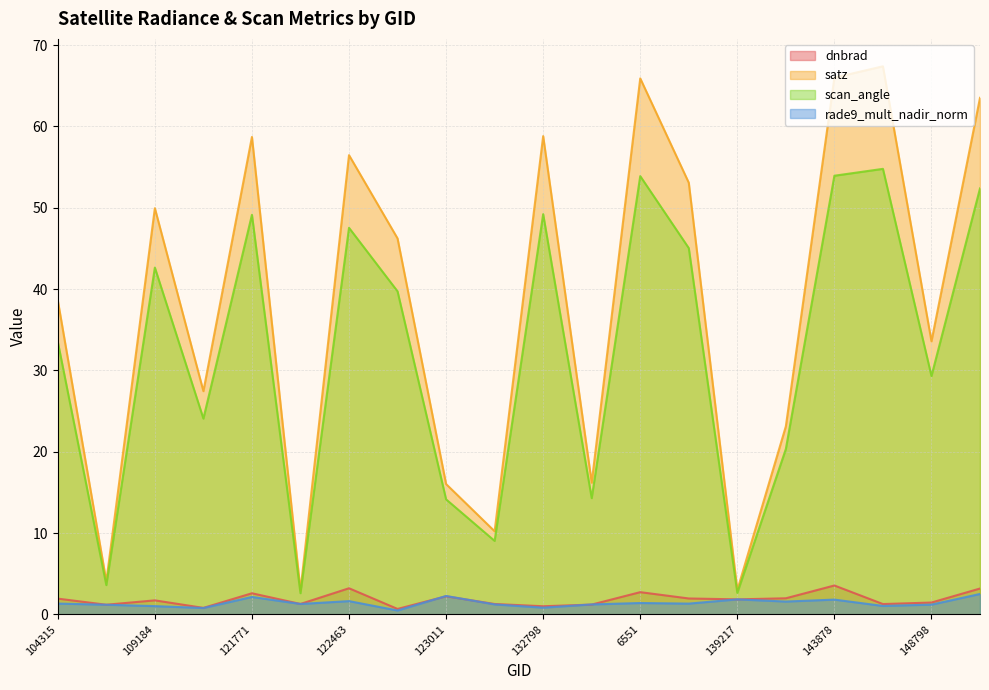

What is the label of the 19th point from the left?

148798